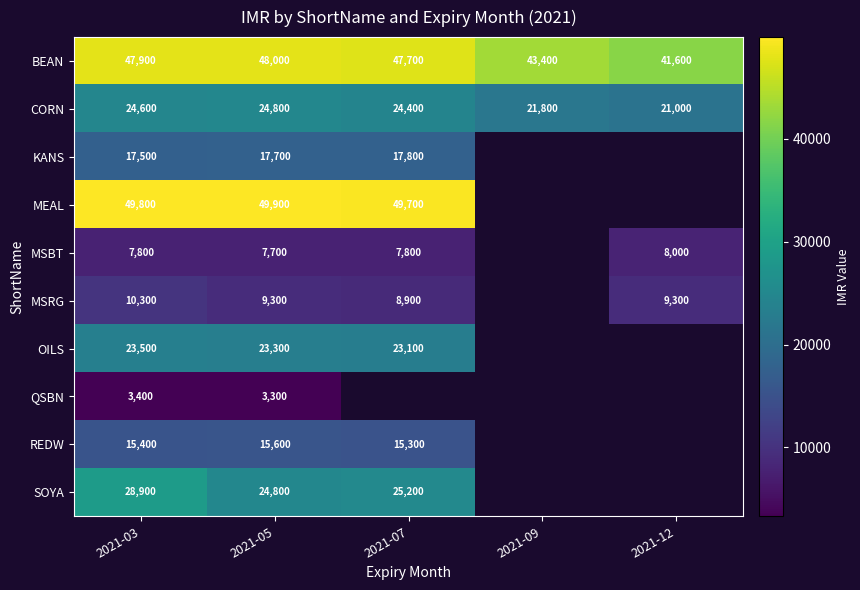

What is the sum of the BEAN values at 2021-03 and 2021-12?

89500